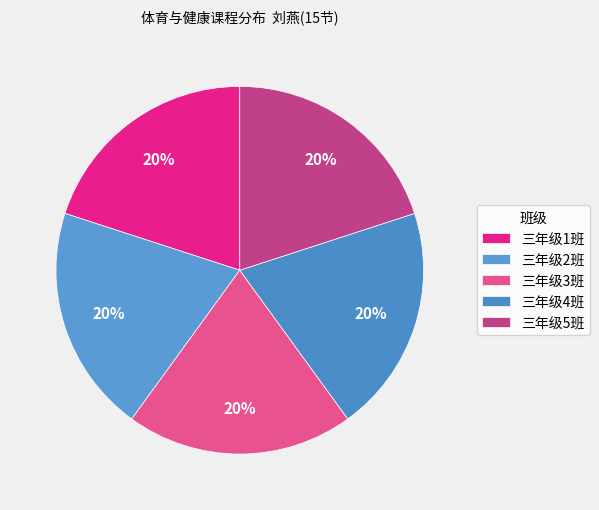

What is the ratio of the value at 三年级3班 to the value at 三年级1班?

1.0